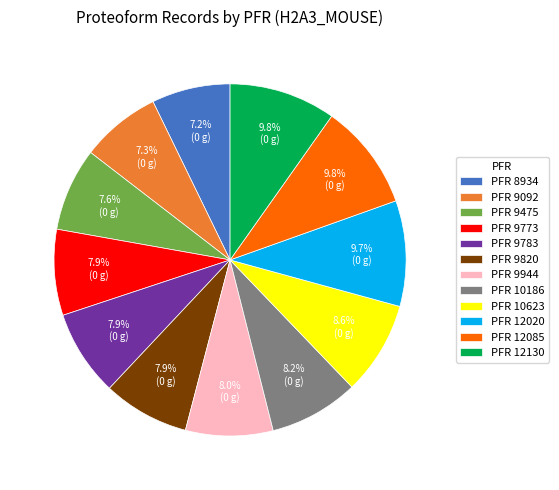

What is the ratio of the value at PFR 9820 to the value at PFR 9773?

1.0